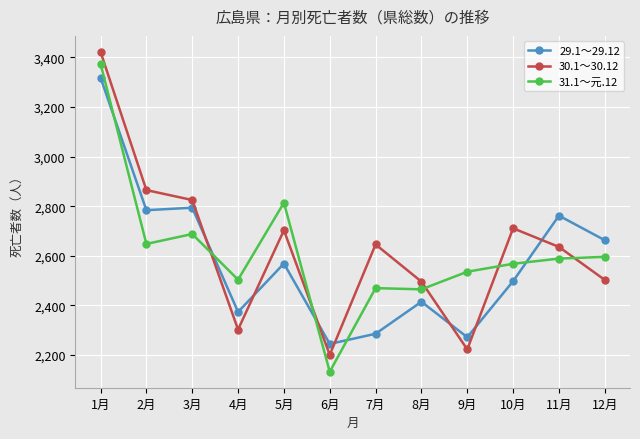

Which series ends up on top after the final intersection of 31.1～元.12 and 30.1～30.12?

31.1～元.12